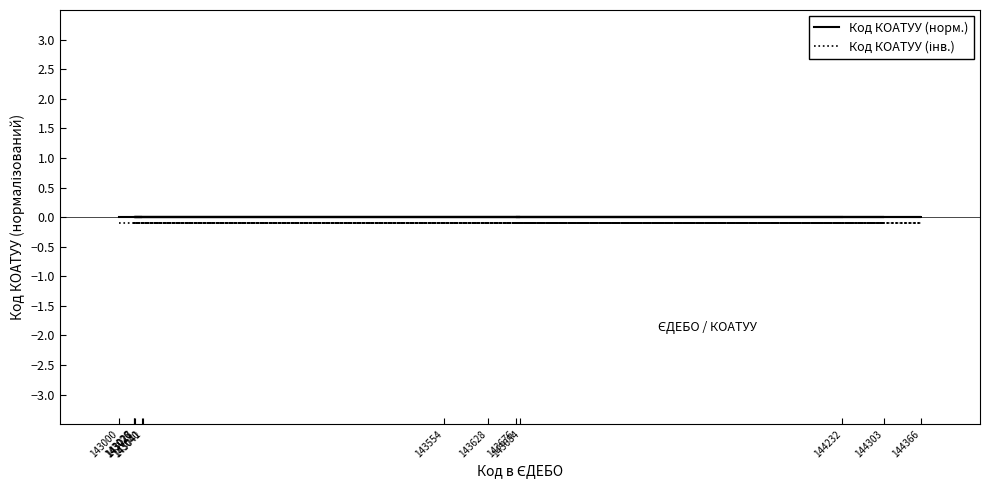

Is the value of Код КОАТУУ (інв.) at 143554 greater than the value of Код КОАТУУ (норм.) at 144303?

No